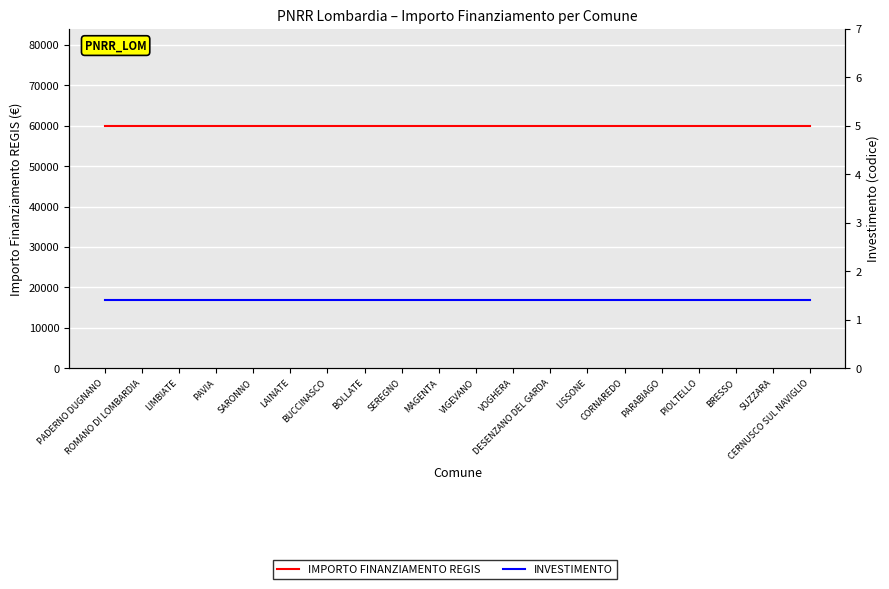

What is the sum of the IMPORTO FINANZIAMENTO REGIS values at LIMBIATE and BOLLATE?

119932.0